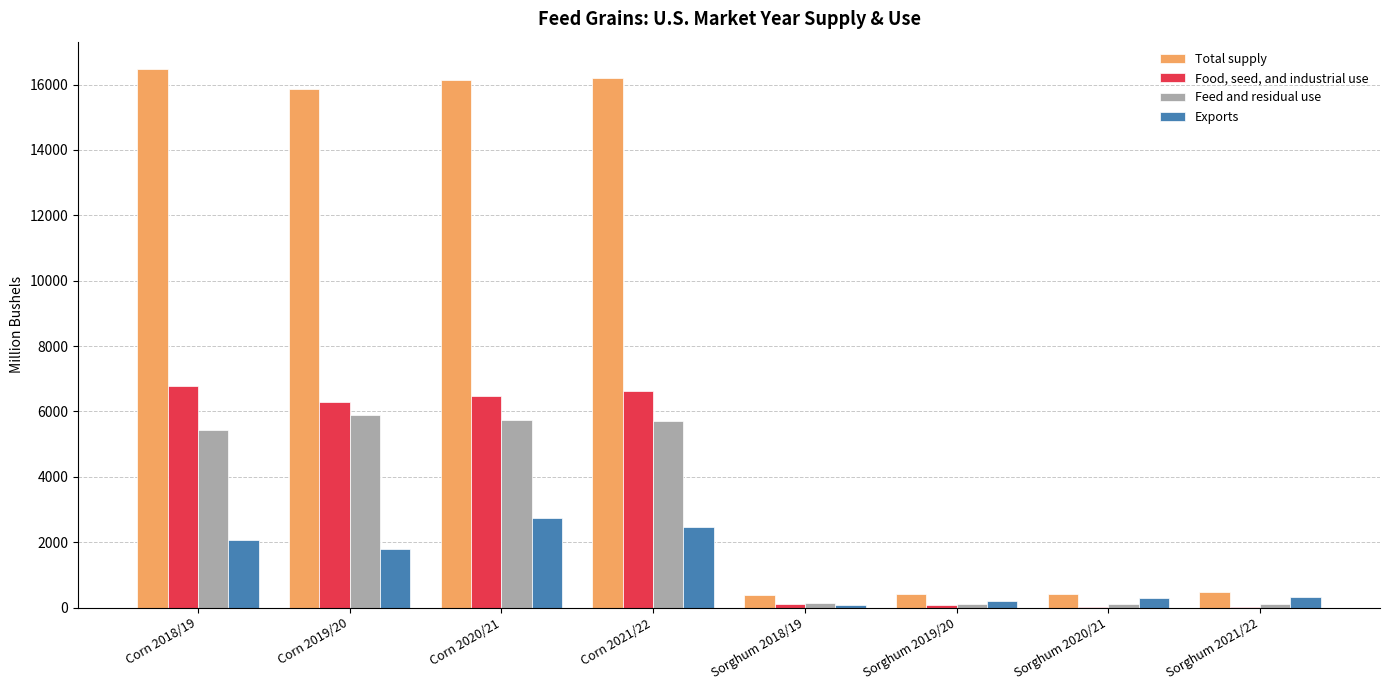

What is the greatest value displayed?

16486.9